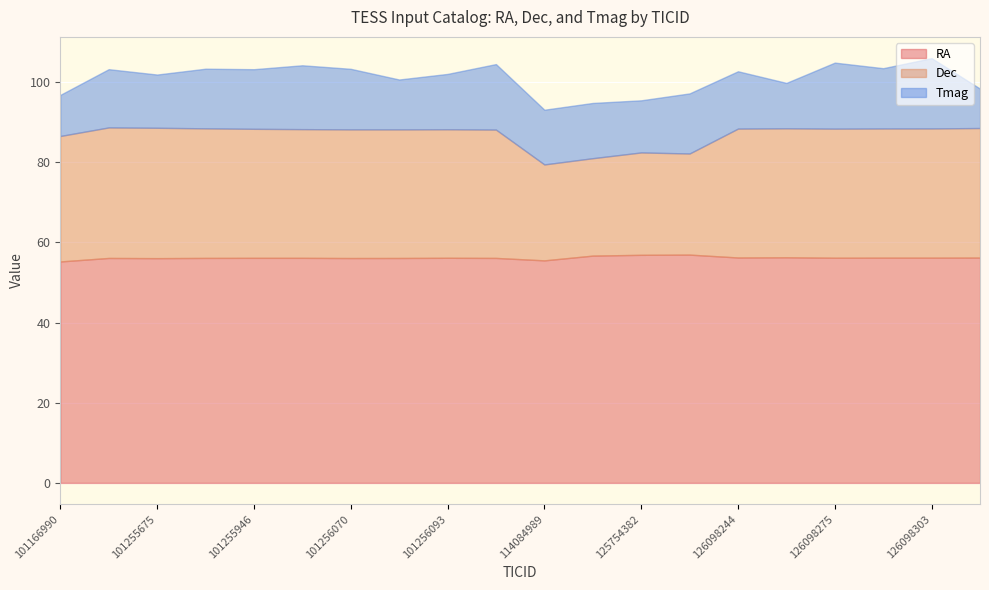

What is the highest value of the RA series?

56.9